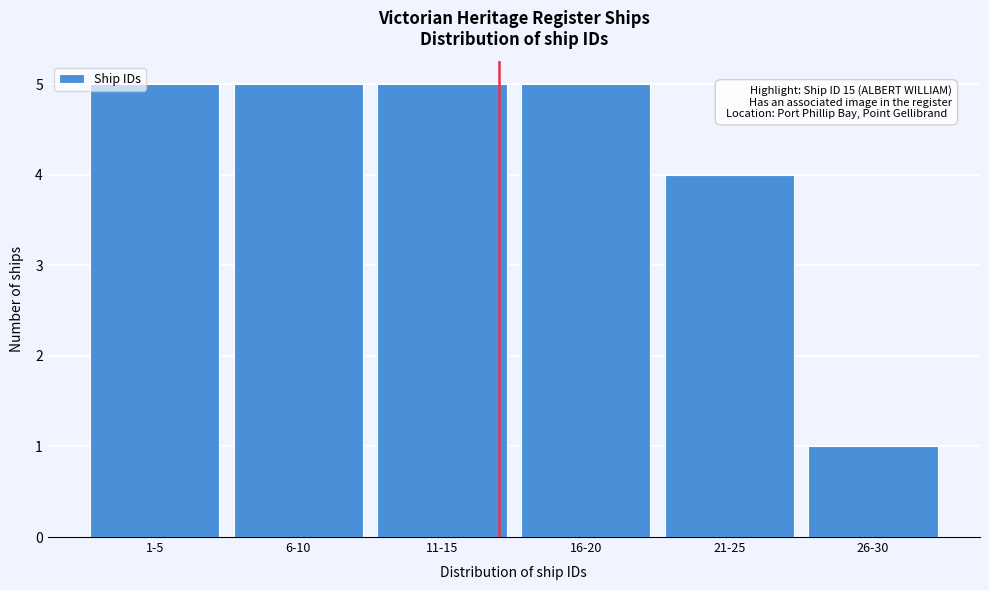

Reading left to right, extract all data points from this chart.

5	5	5	5	4	1